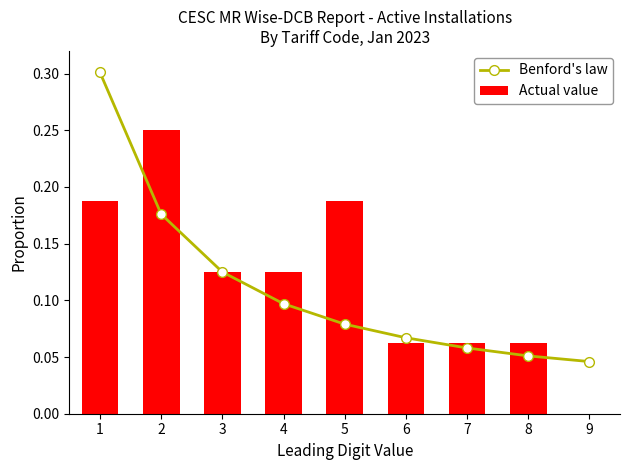

What are all the series names shown in the legend?

Benford's law, Actual value